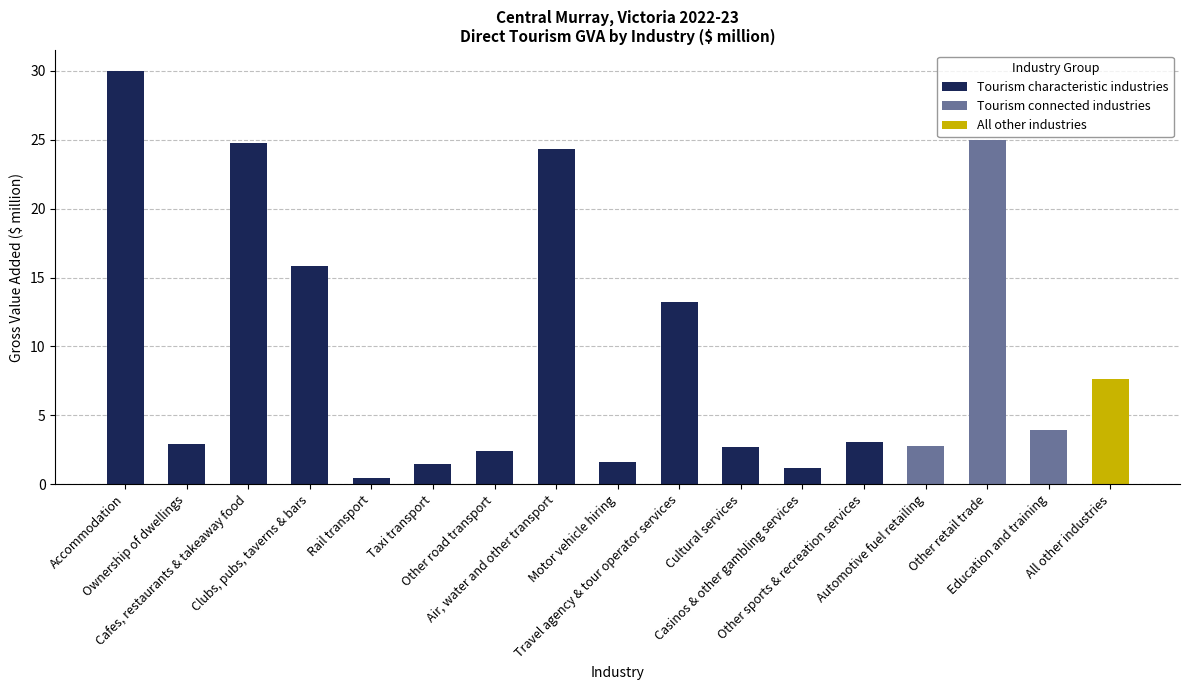

What is the difference between the second highest and minimum values?

24.5